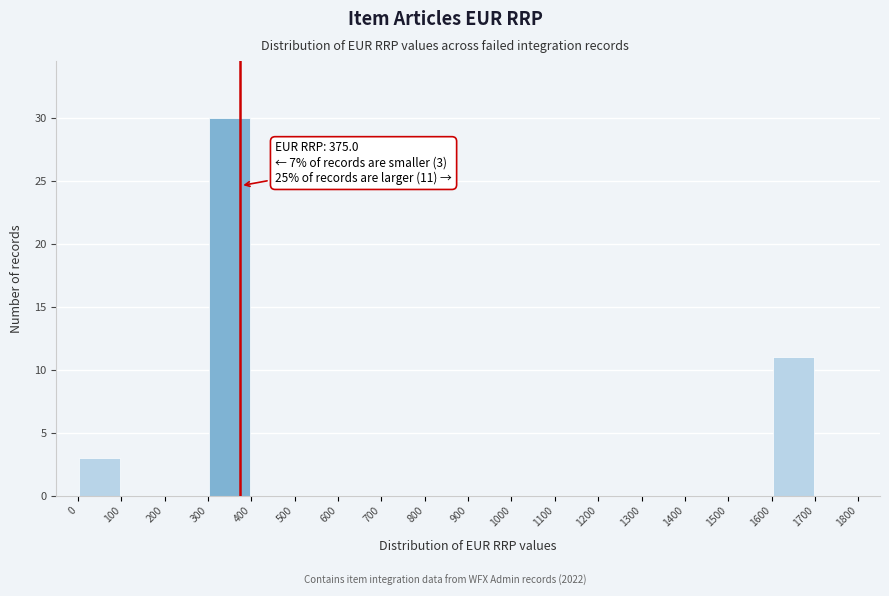

Over which range of the x-axis is the bar tallest?

300 to 400